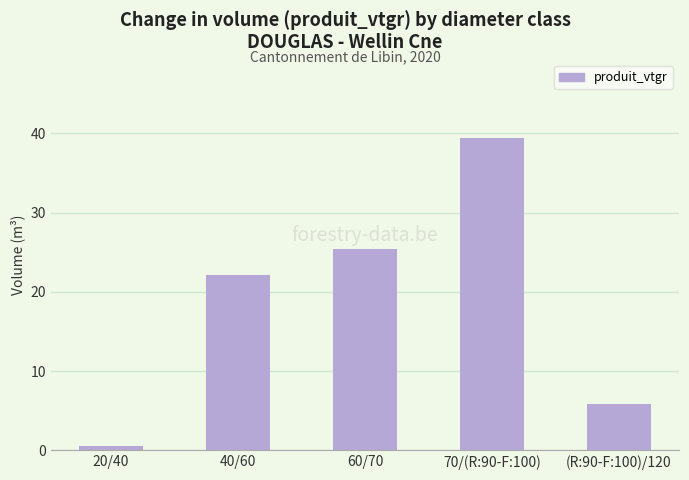

The chart shows a value of 5.8 at (R:90-F:100)/120. True or false?

True